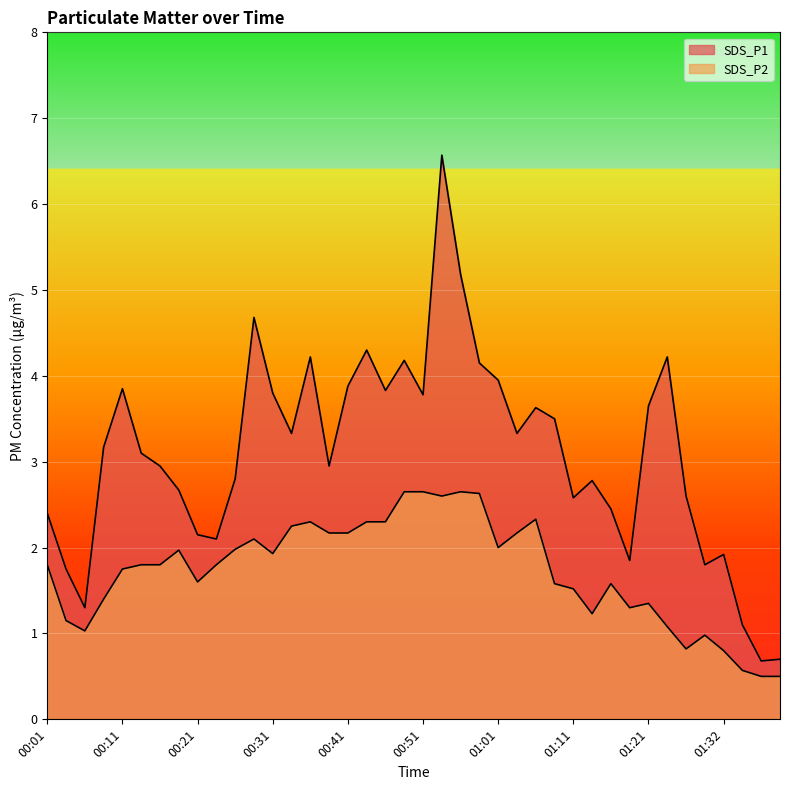

What position from the left is 01:04?

26